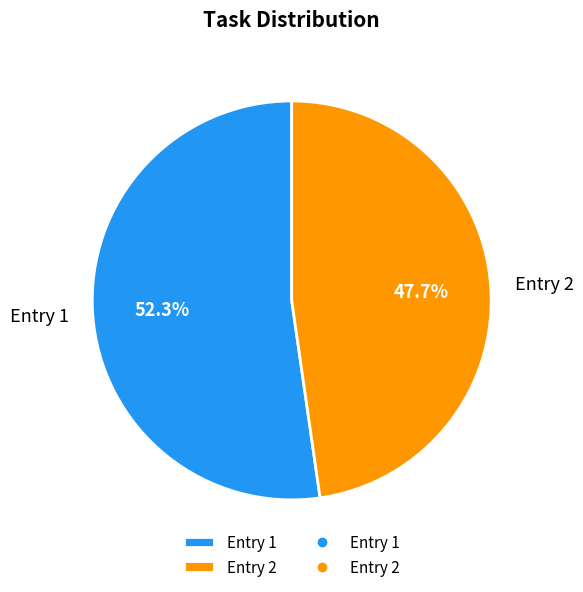

Count the number of slices in the pie.

2